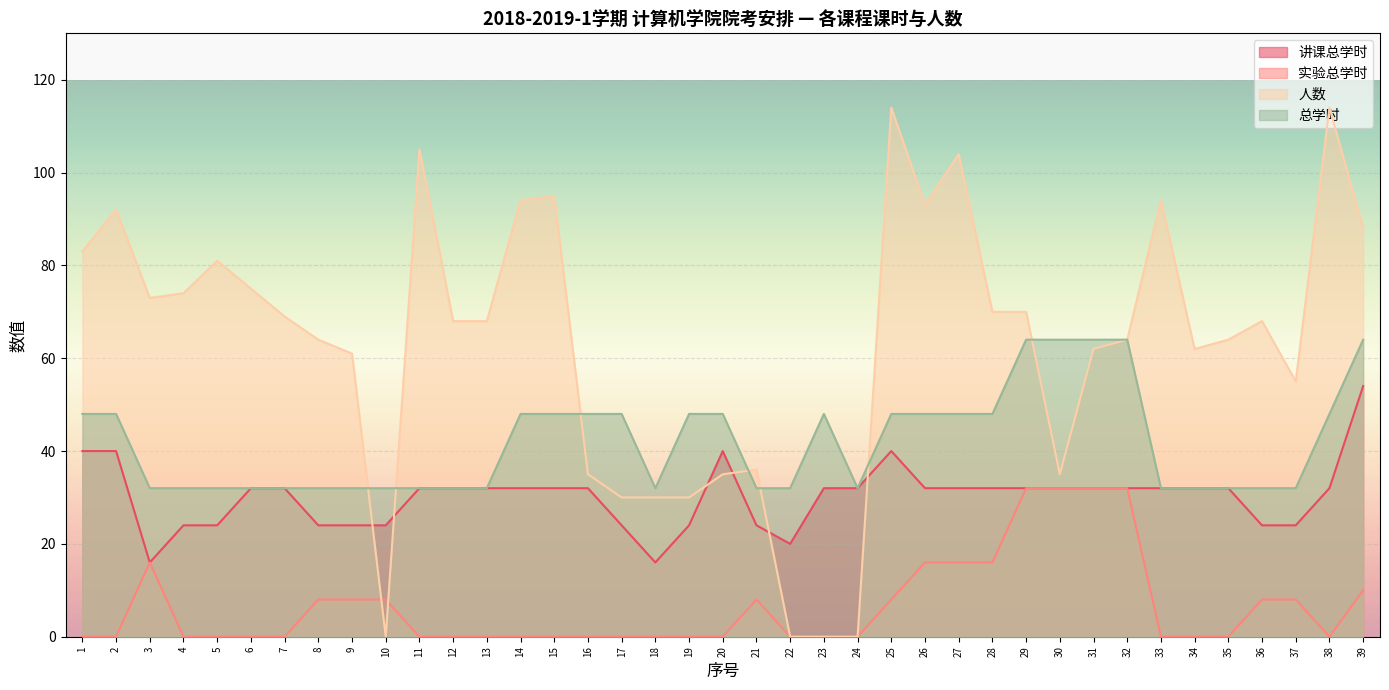

What are all the series names shown in the legend?

讲课总学时, 实验总学时, 人数, 总学时